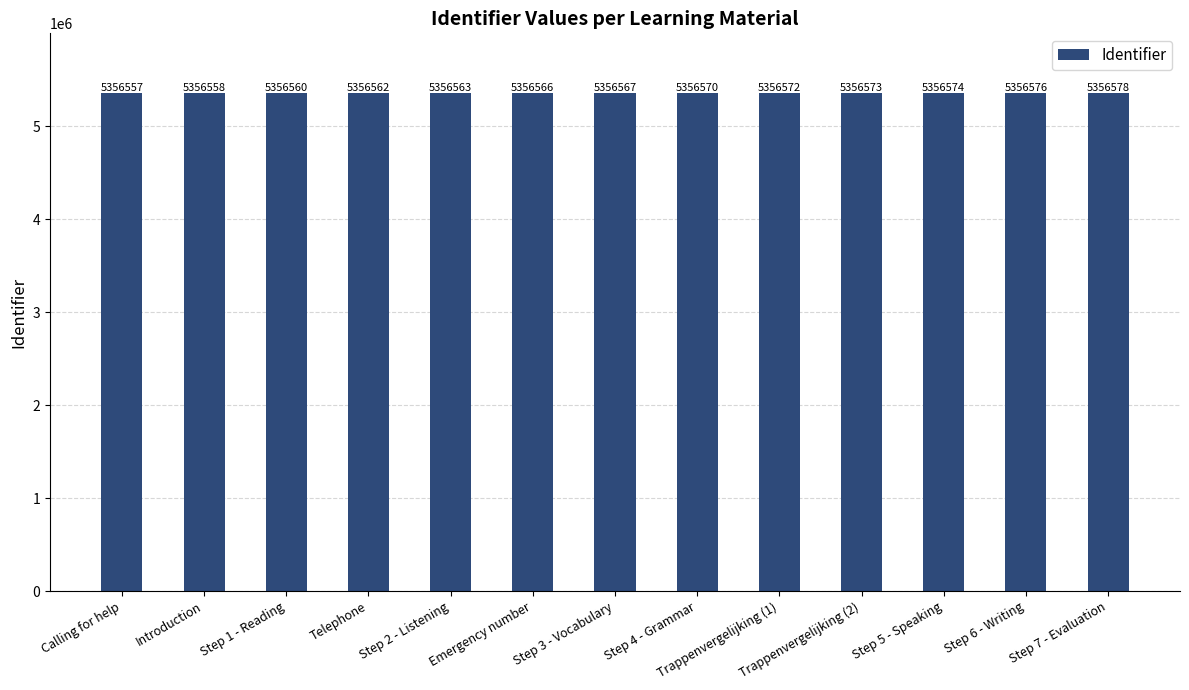

How many data points are less than 5356567?

6